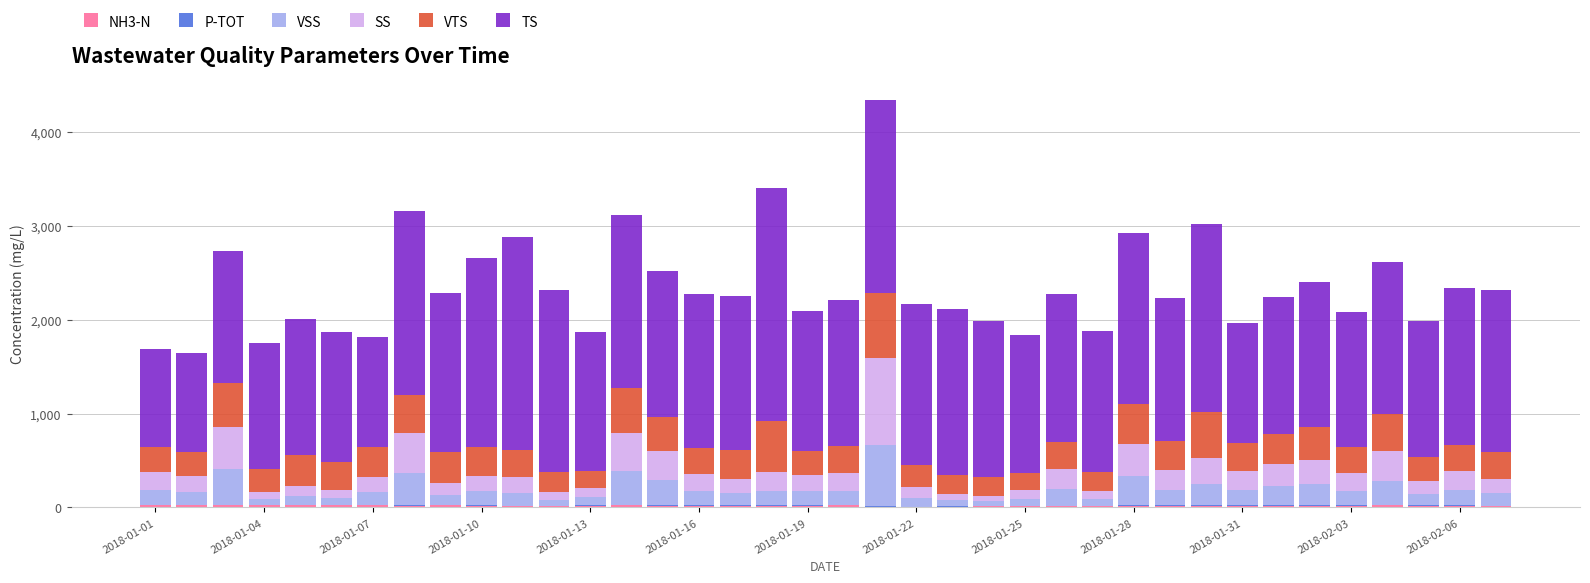

What is the value of the NH3-N bar at the 25th from the left?

12.0